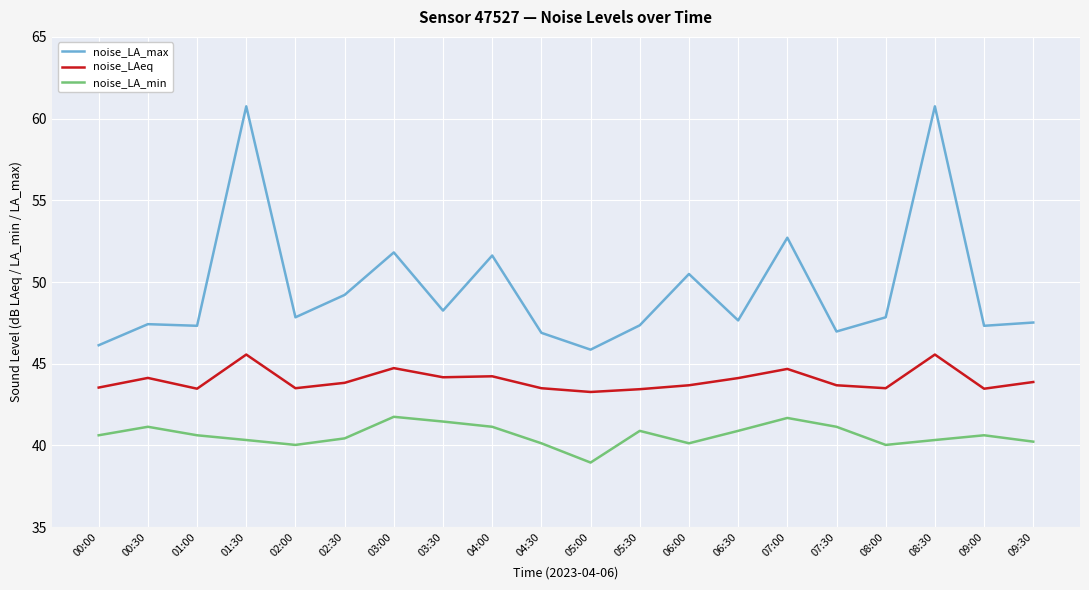

Is it true that noise_LA_max equals 73.0 at 02:30?

False